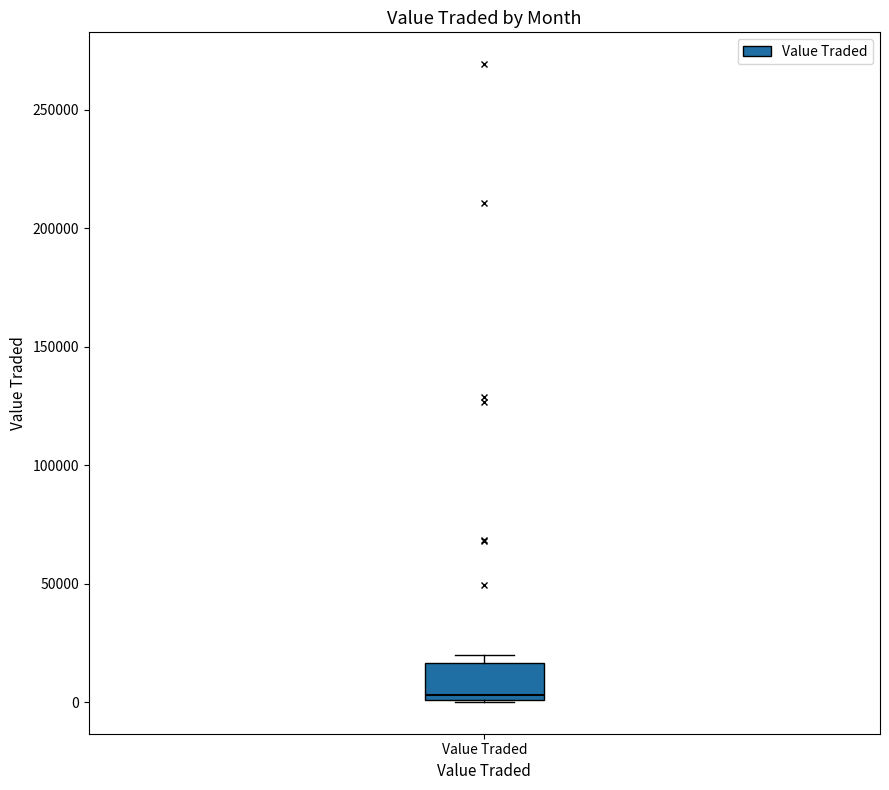

Read this box plot against the y-axis: the position of the median line, the range covered by the box, and the ends of both whiskers. The values are not printed on the chart, so give them approximately, as read against the axis.

median 5000, box 0 to 15000, whiskers 0 to 20000